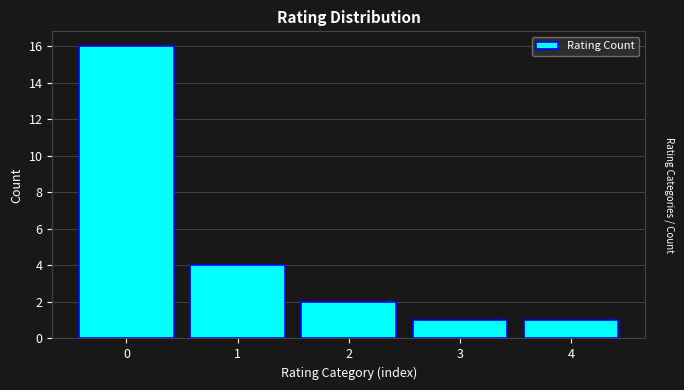

Reading left to right, list all the values displayed in this chart.

16	4	2	1	1